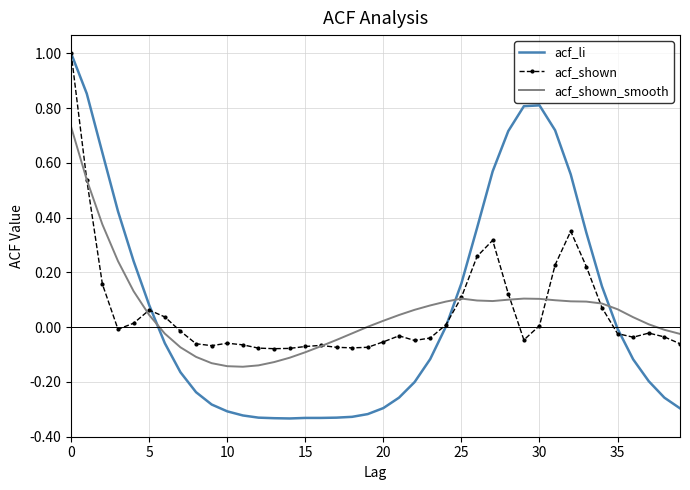

What is the maximum value for acf_li?

1.0